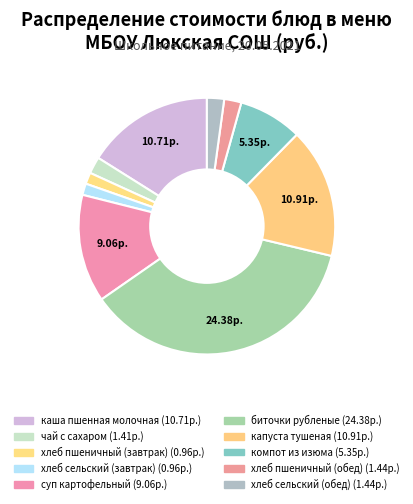

Is there any slice that represents more than half of the pie?

No